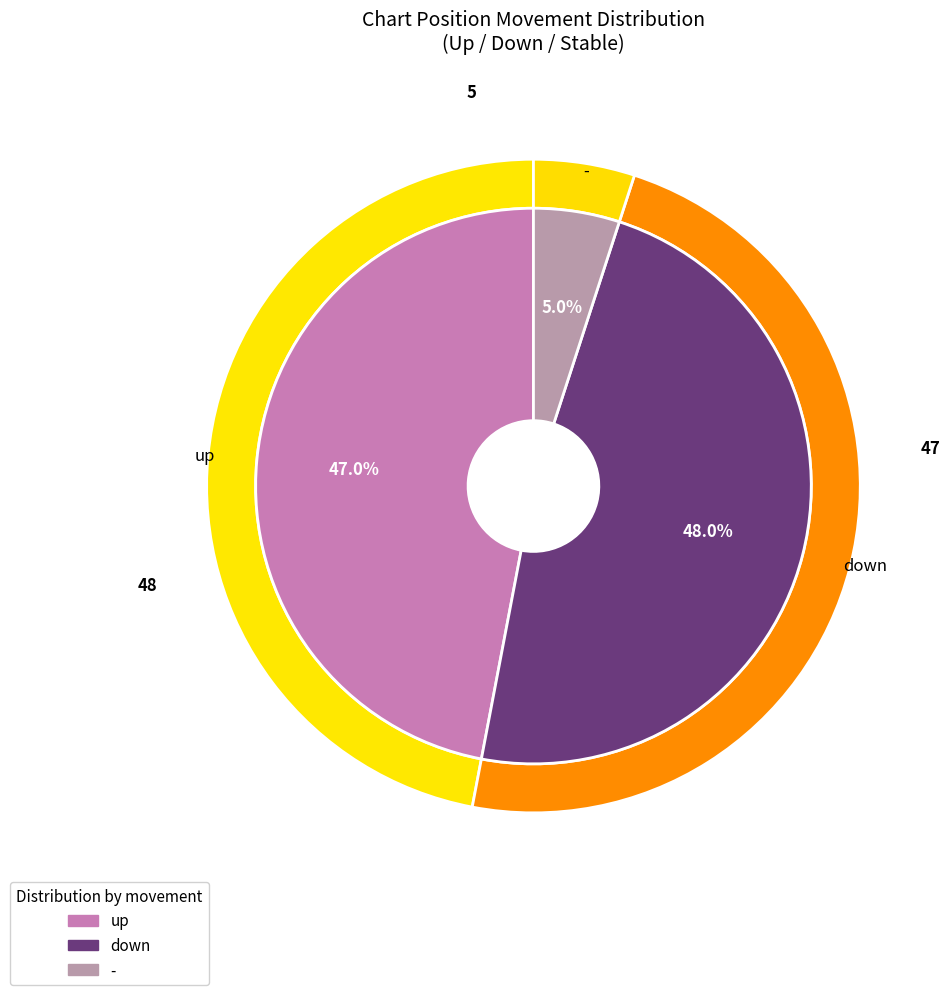

What percentage do up and down together represent?

95.0%